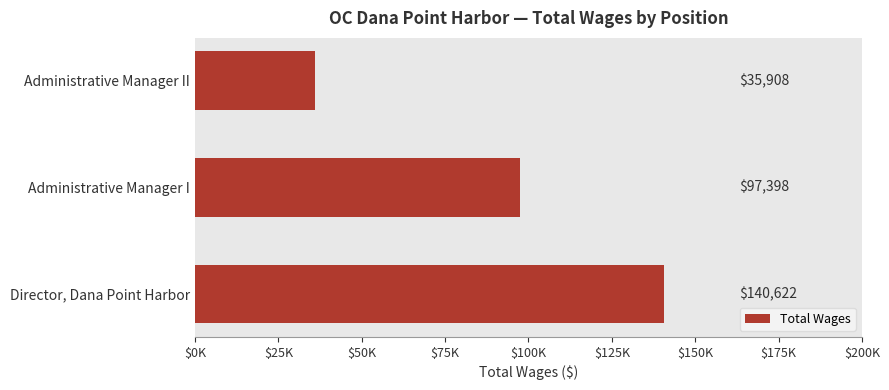

How many bars are there in total?

3